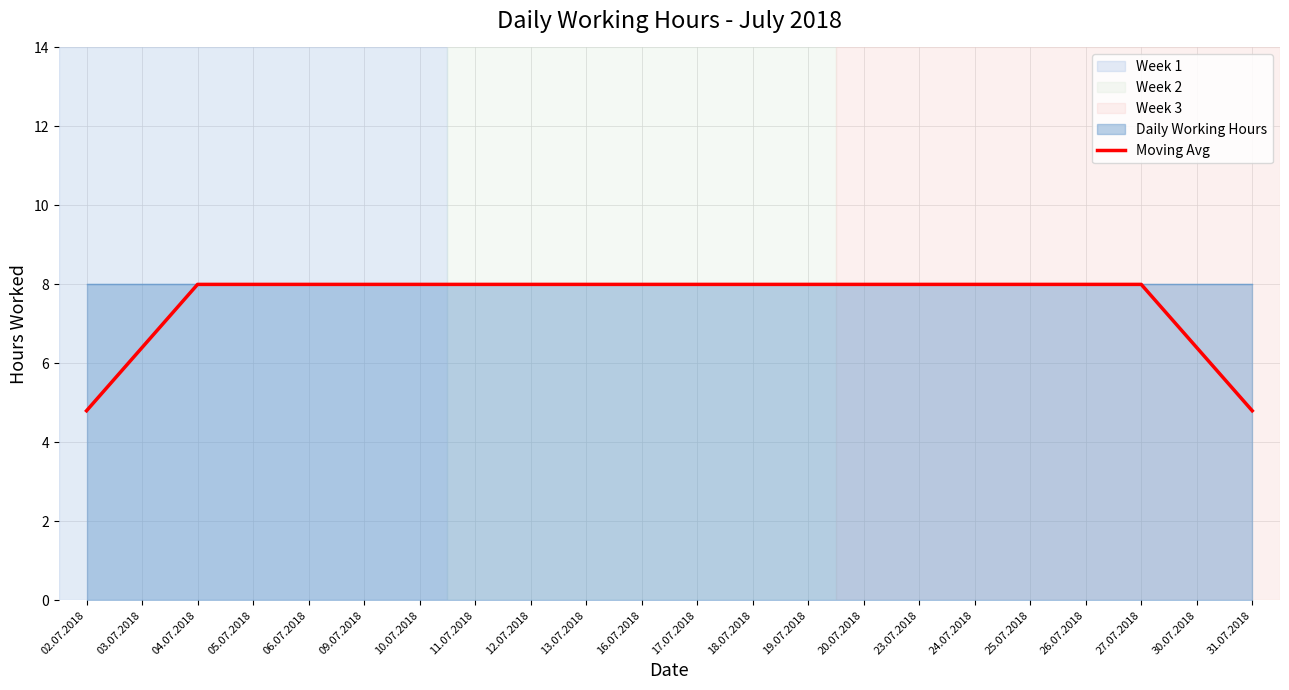

At which category does the chart reach its minimum across all series?

02.07.2018